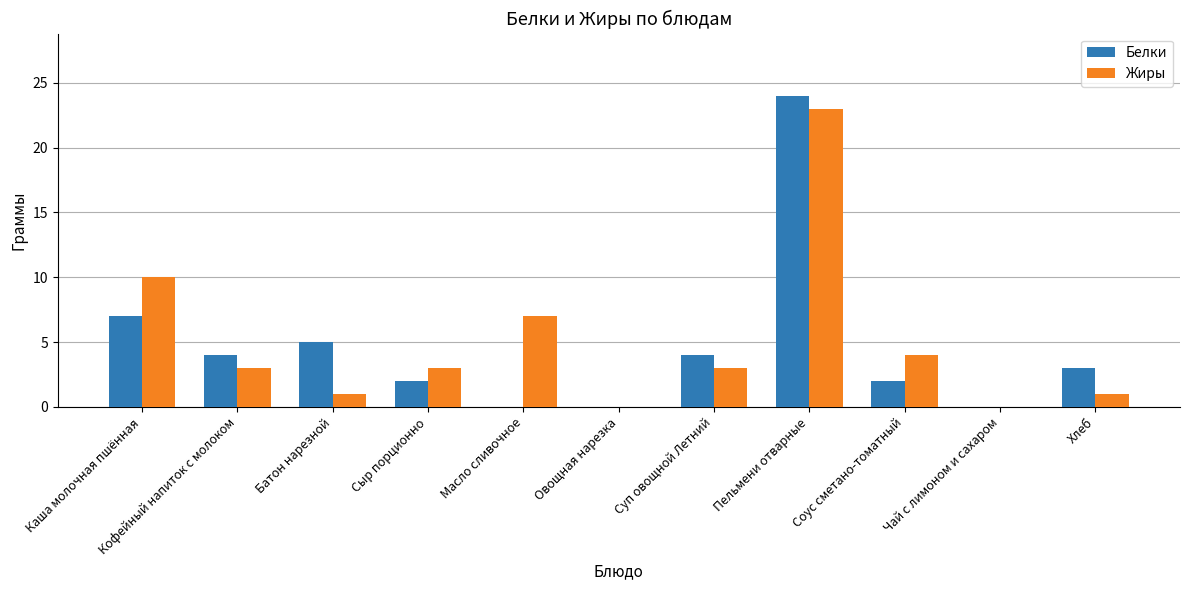

What are all the series names shown in the legend?

Белки, Жиры